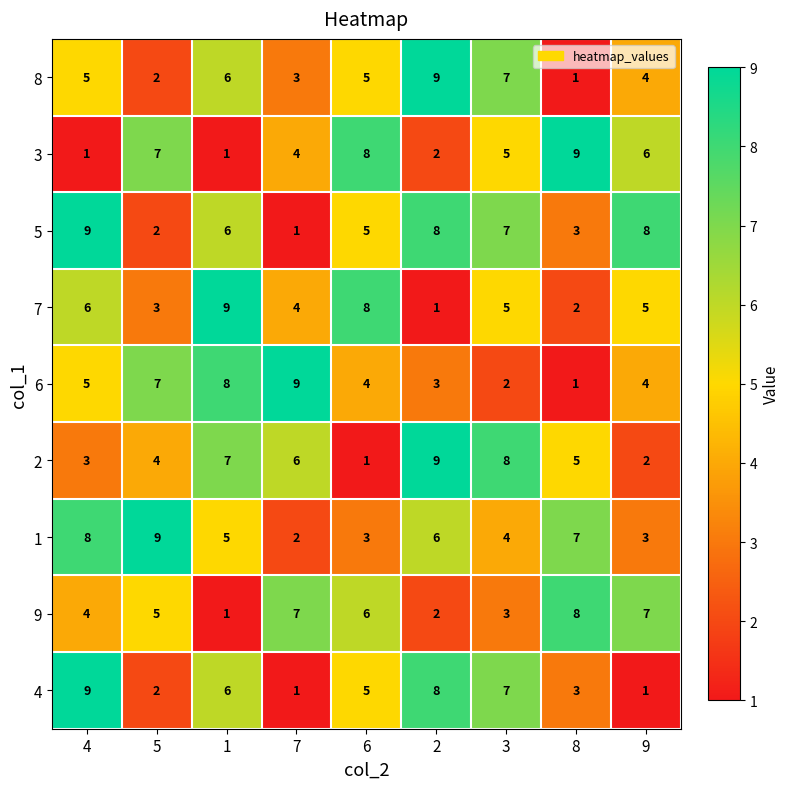

Which category has the lowest value in the 8 series?

8